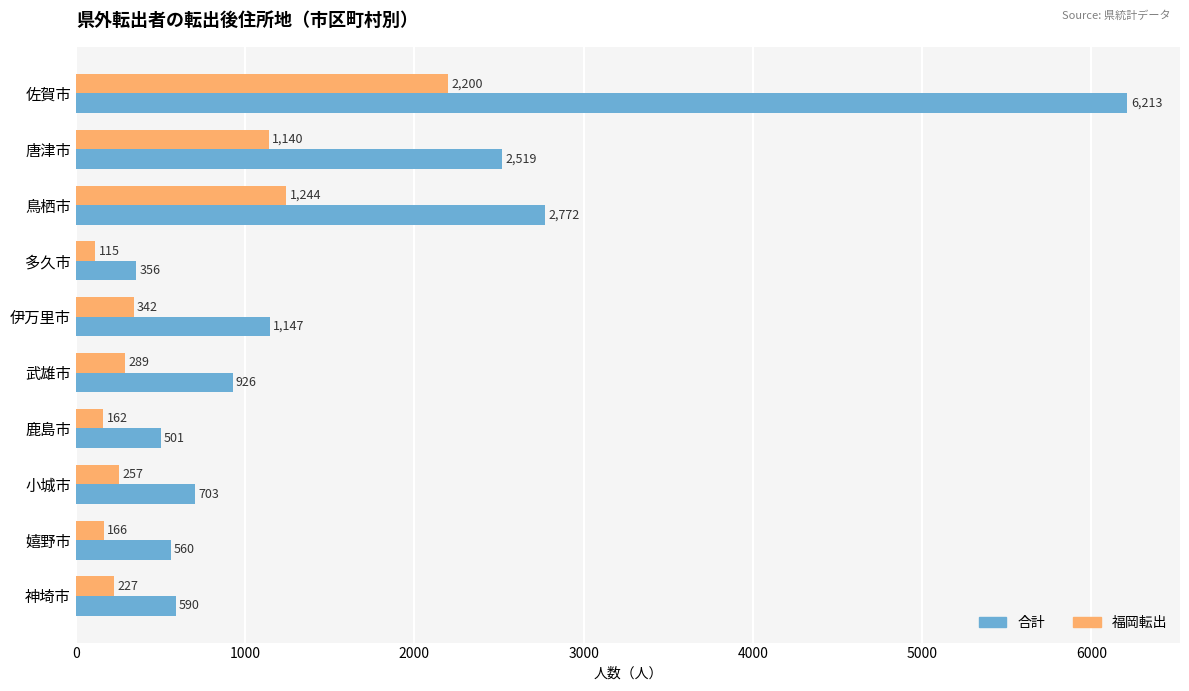

Rank the categories by 合計 value from highest to lowest.

佐賀市, 鳥栖市, 唐津市, 伊万里市, 武雄市, 小城市, 神埼市, 嬉野市, 鹿島市, 多久市